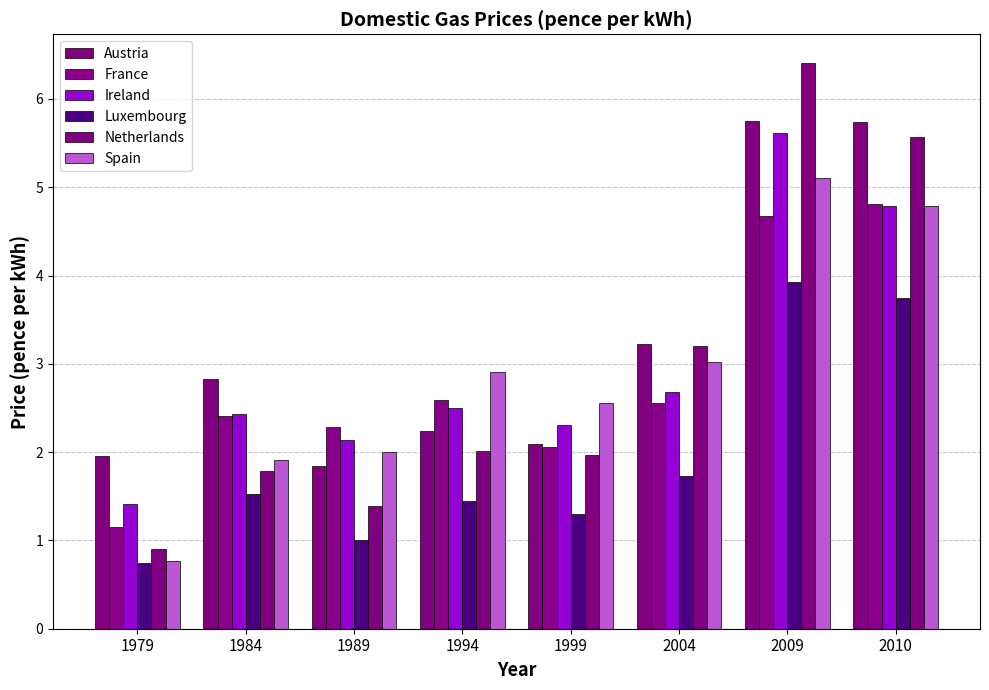

How many series are shown in this chart?

6